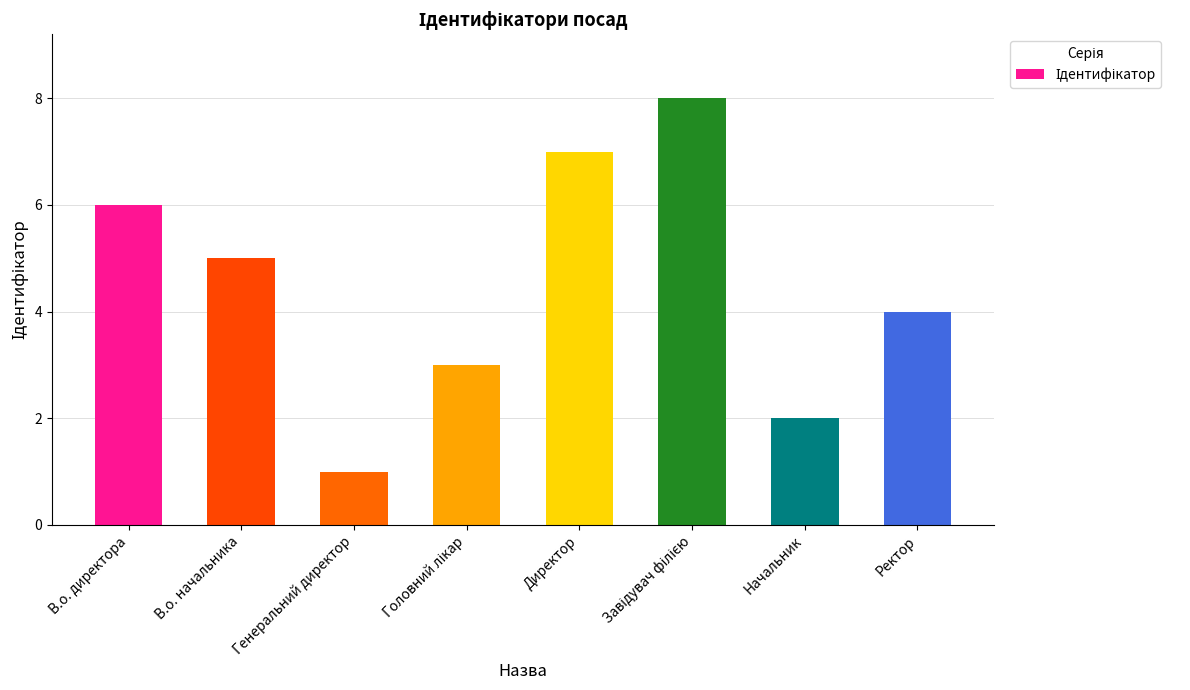

At which label does the data first exceed 5?

В.о. директора